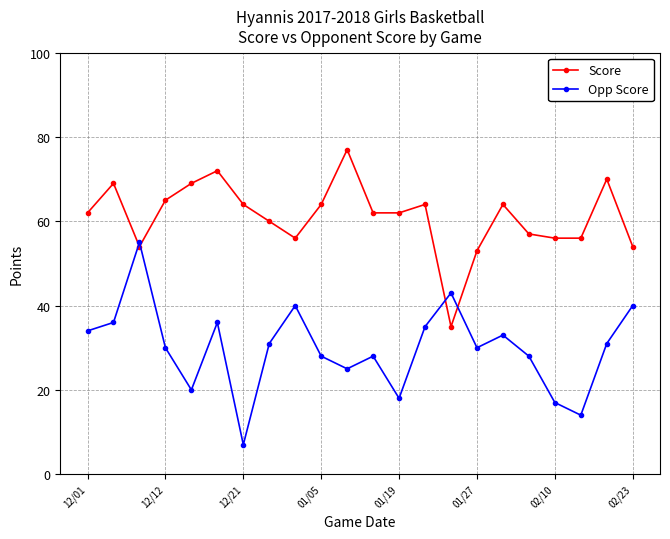

Reading left to right, list all the values displayed in this chart.

Score: 62	69	54	65	69	72	64	60	56	64	77	62	62	64	35	53	64	57	56	56	70	54
Opp Score: 34	36	55	30	20	36	7	31	40	28	25	28	18	35	43	30	33	28	17	14	31	40